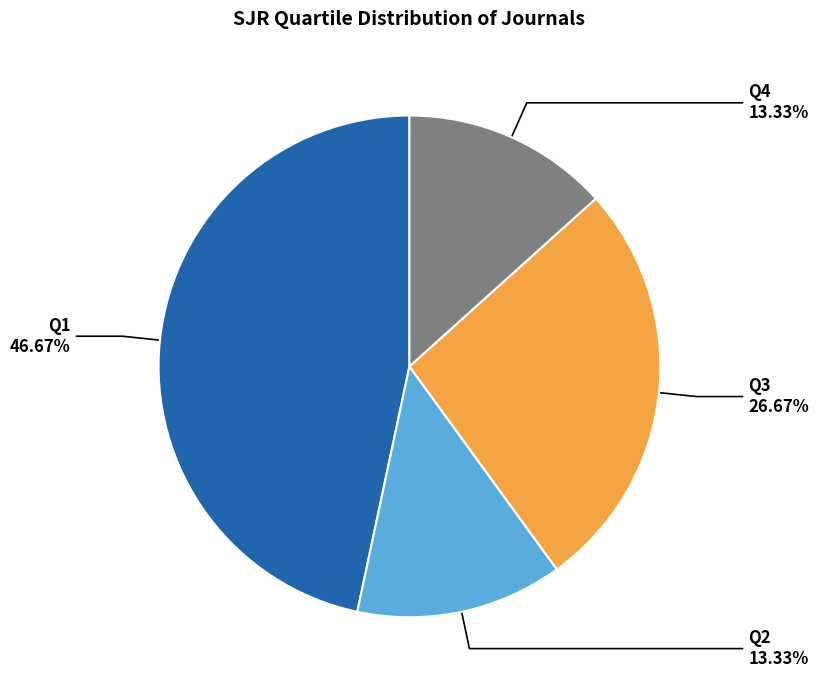

Is there a majority slice in this chart?

No